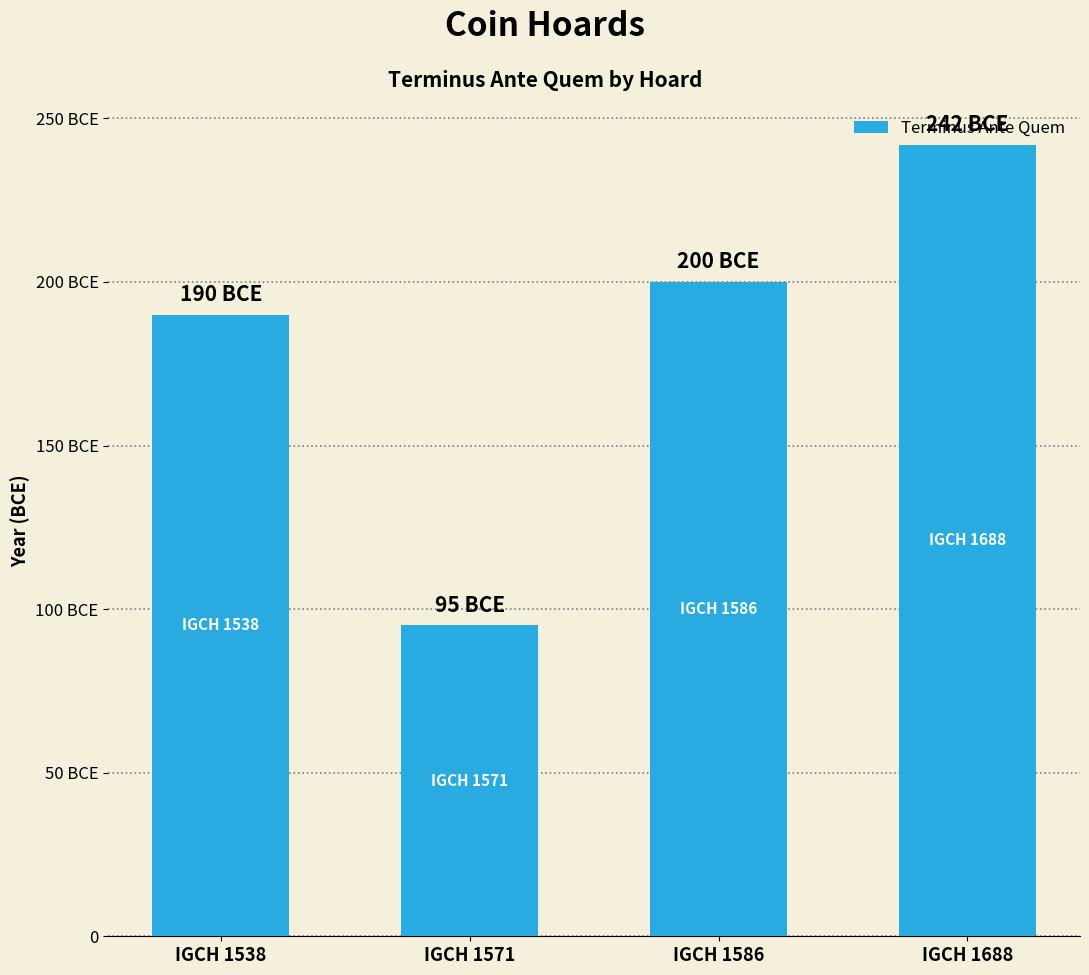

Which category has the highest value across all series?

IGCH 1688